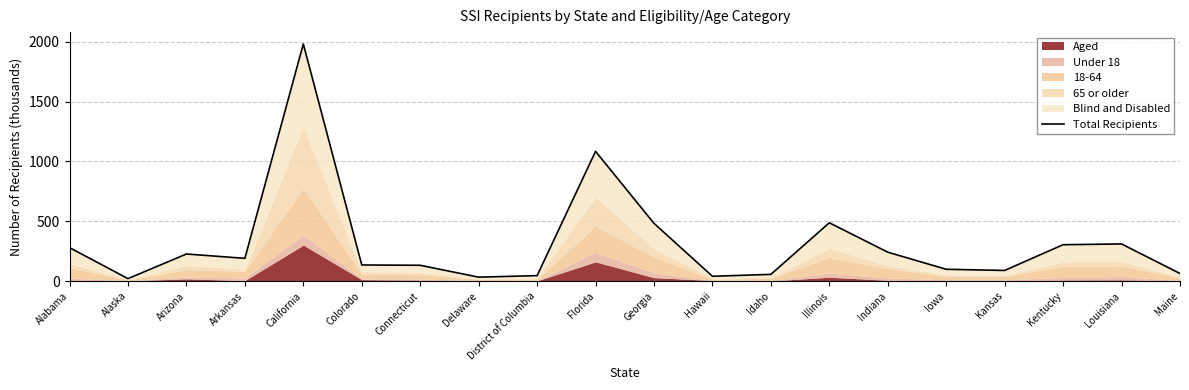

How many lines are shown in the chart?

1